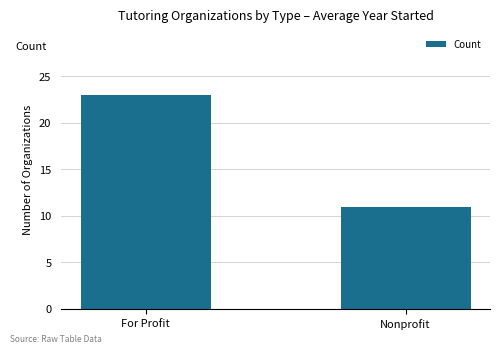

Rank the categories by value from lowest to highest.

Nonprofit, For Profit